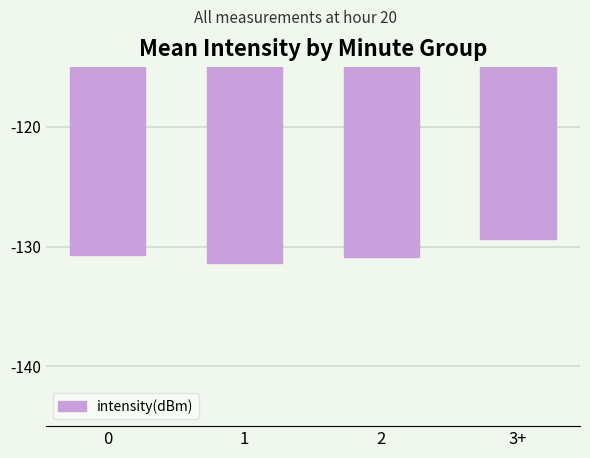

What is the smallest value displayed?

-131.3